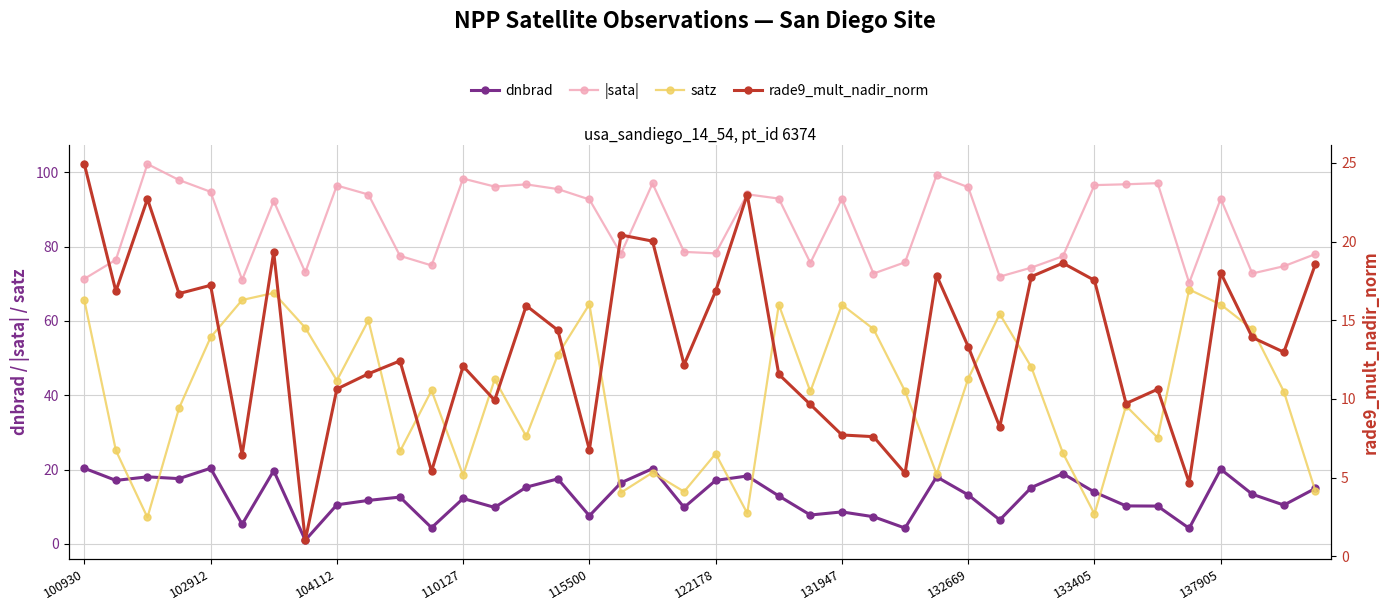

What is the label of the 1st point from the right?

39